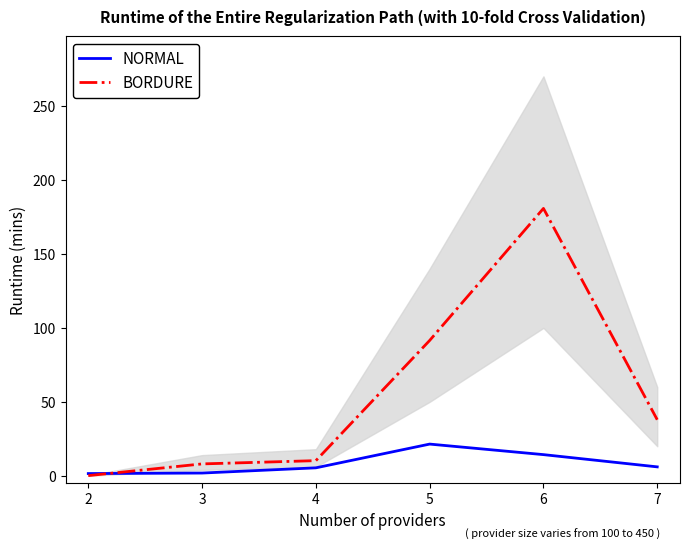

Is it true that NORMAL equals 14.3 at 6?

True